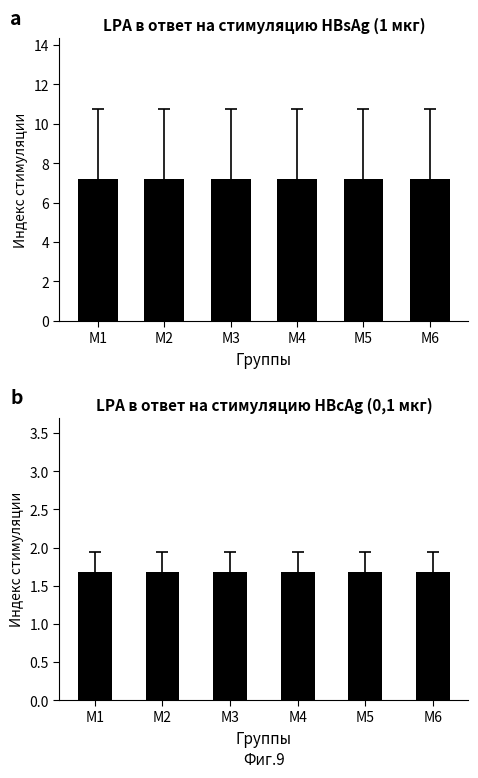

At which label does PAC (No Admin) reach its minimum?

M1